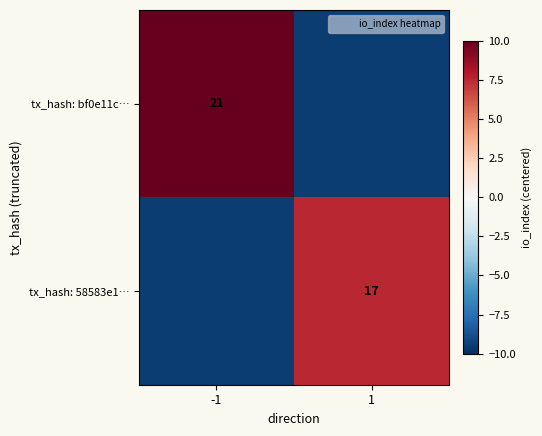

What is the average value of the tx_hash: 58583e1… series?

-1.0